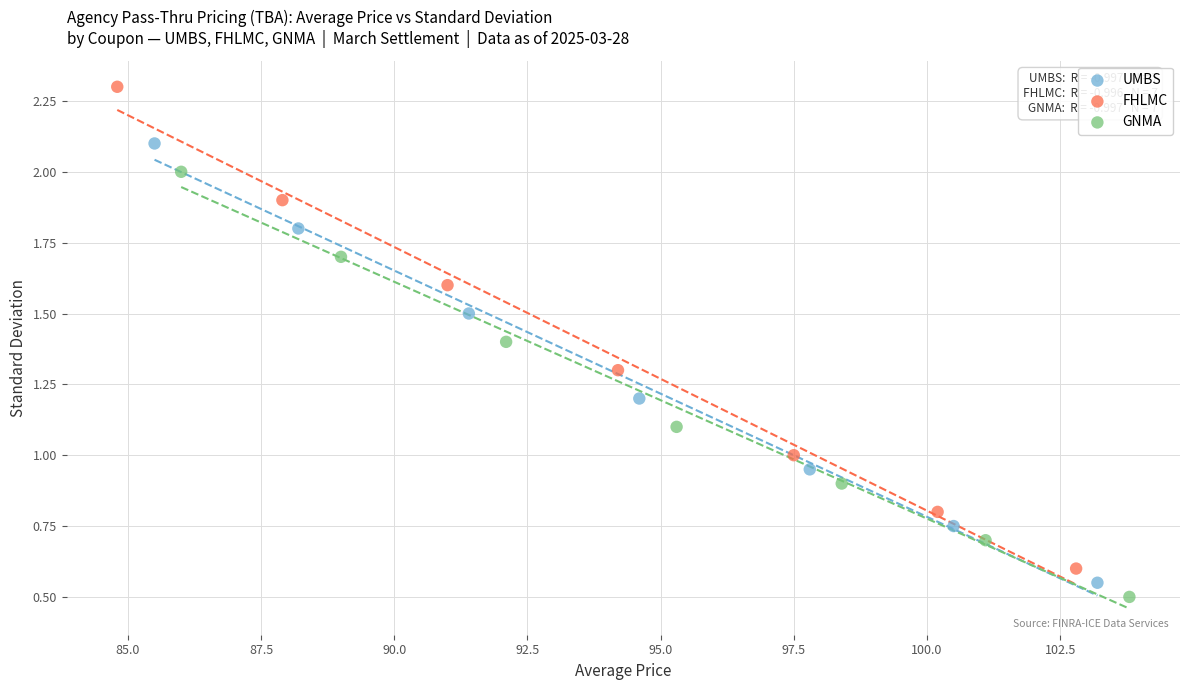

Which series reaches the maximum Y coordinate?

FHLMC